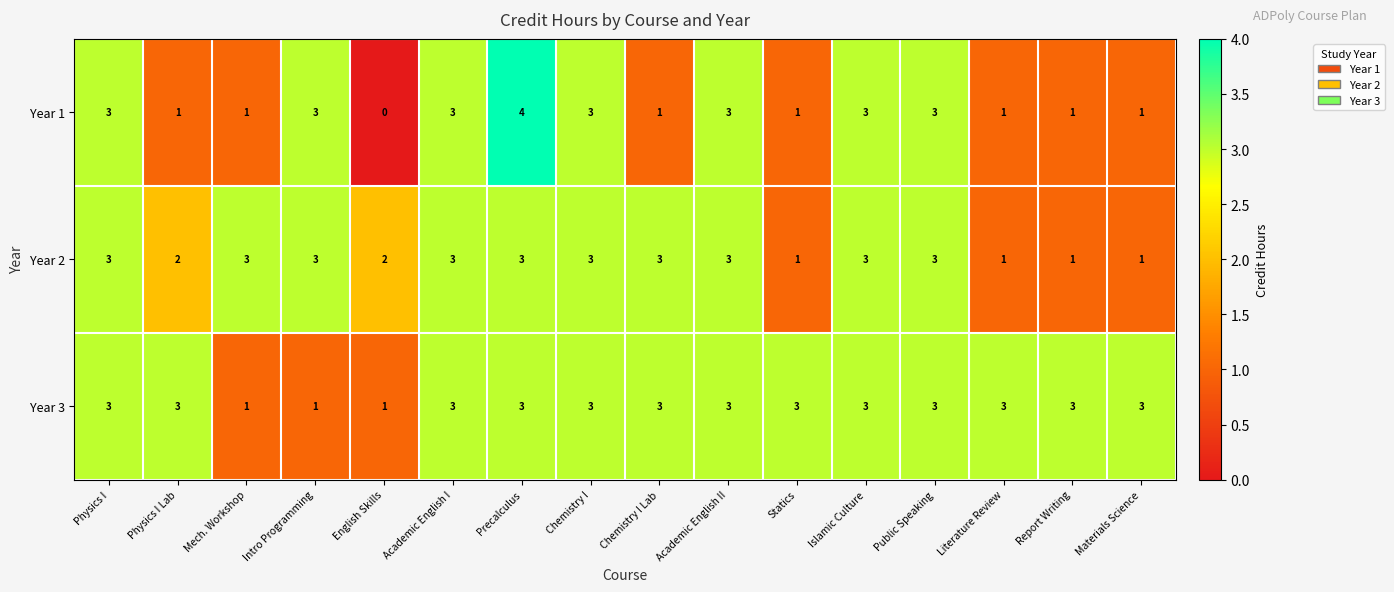

List the series in order of their overall mean, highest first.

Year 3, Year 2, Year 1